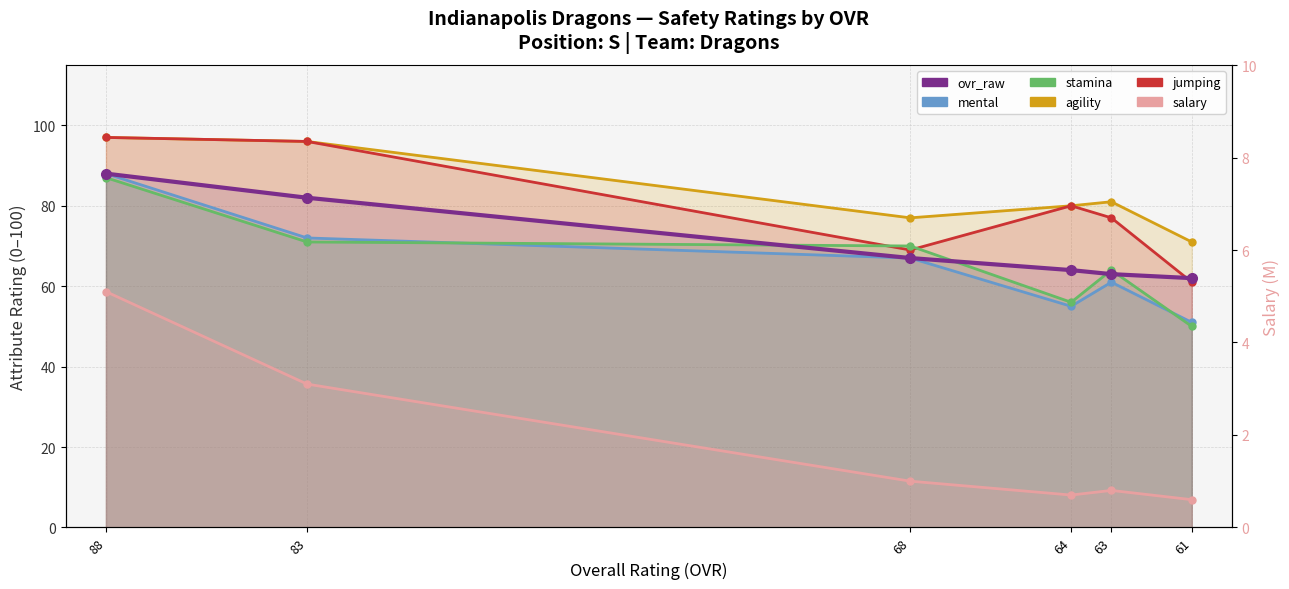

True or false: jumping and salary cross at least once.

False